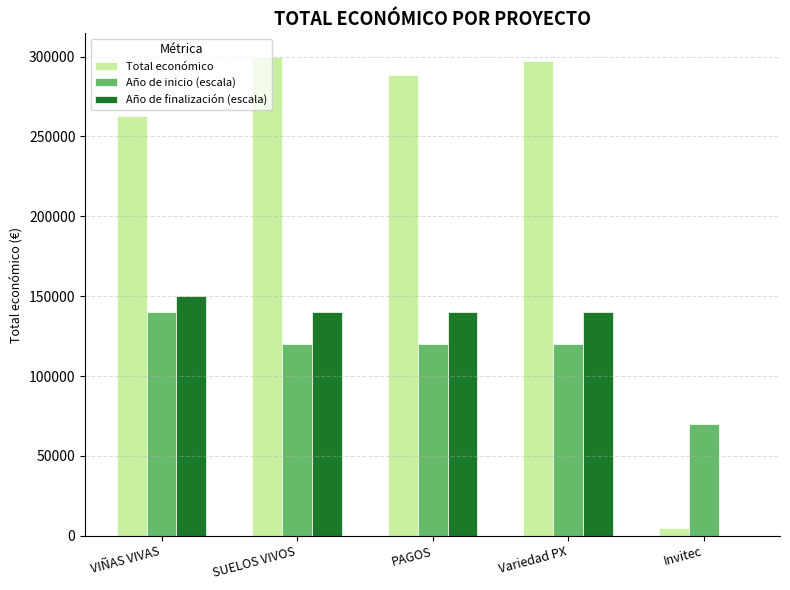

Is the value of Año de inicio (escala) at VIÑAS VIVAS greater than the value of Total económico at PAGOS?

No